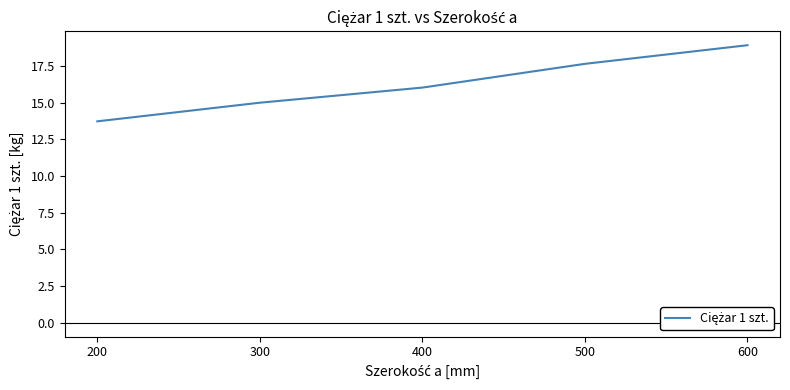

Rank the categories by value from highest to lowest.

600, 500, 400, 300, 200